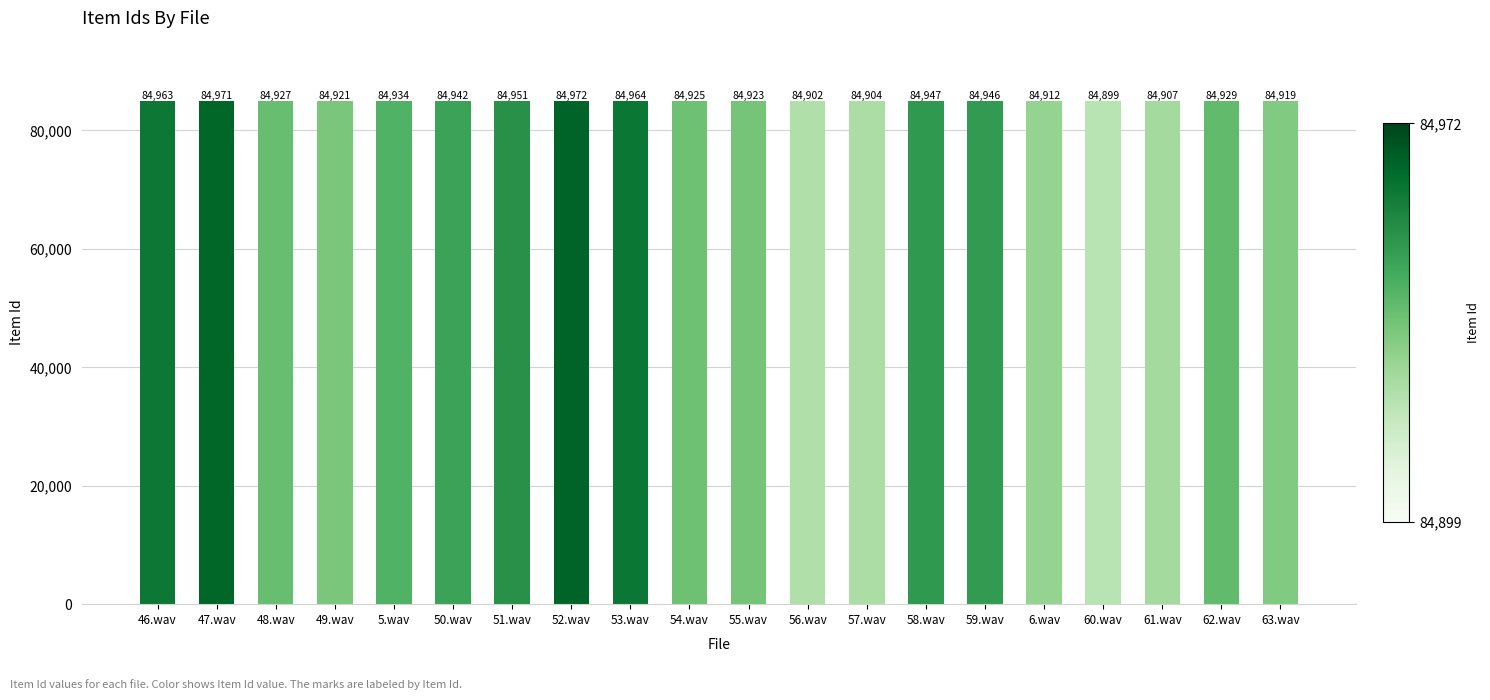

Count the number of data series in this chart.

1